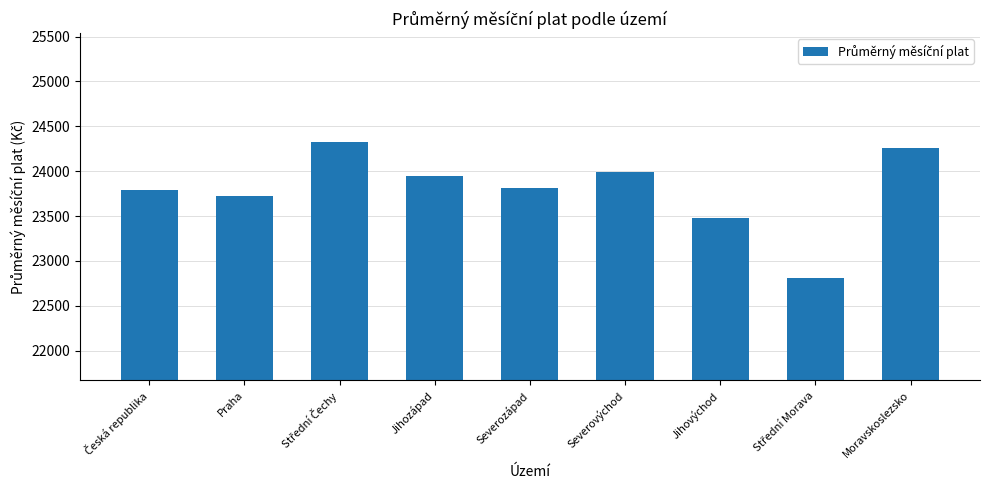

What is the difference between the values at Severozápad and Moravskoslezsko?

448.2